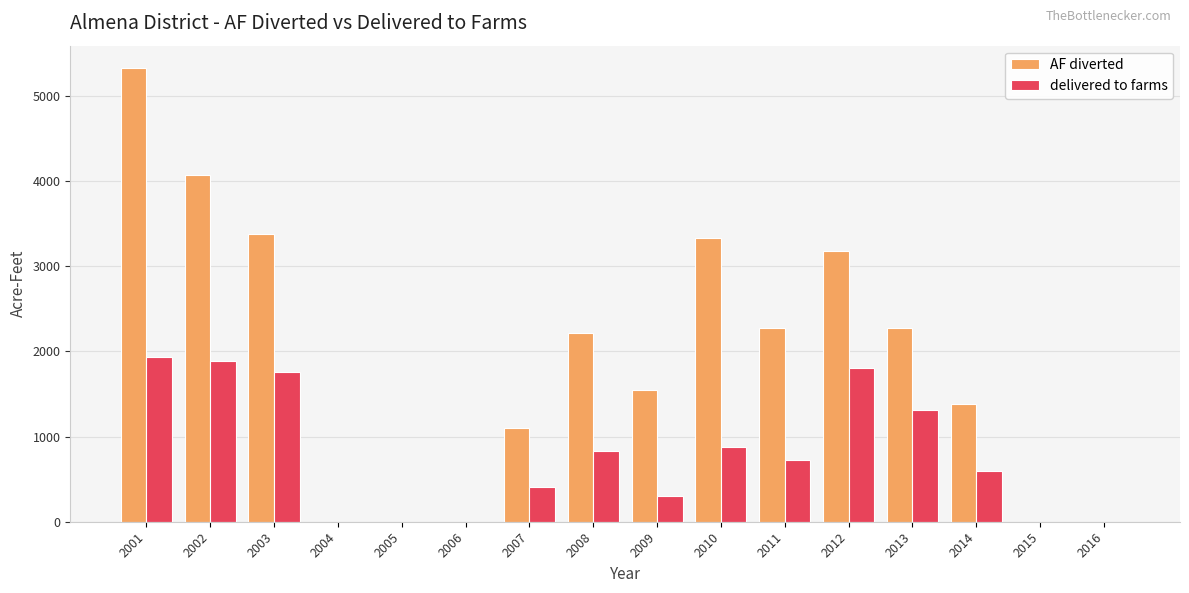

Between 2013 and 2015, which series saw the biggest shift?

AF diverted